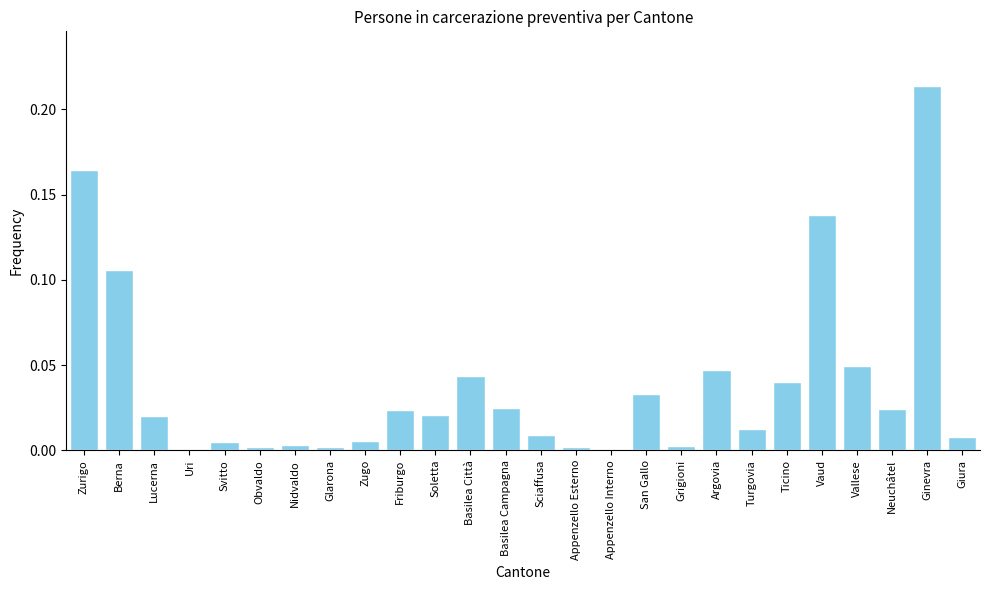

Which has a higher value, Soletta or Nidvaldo?

Soletta